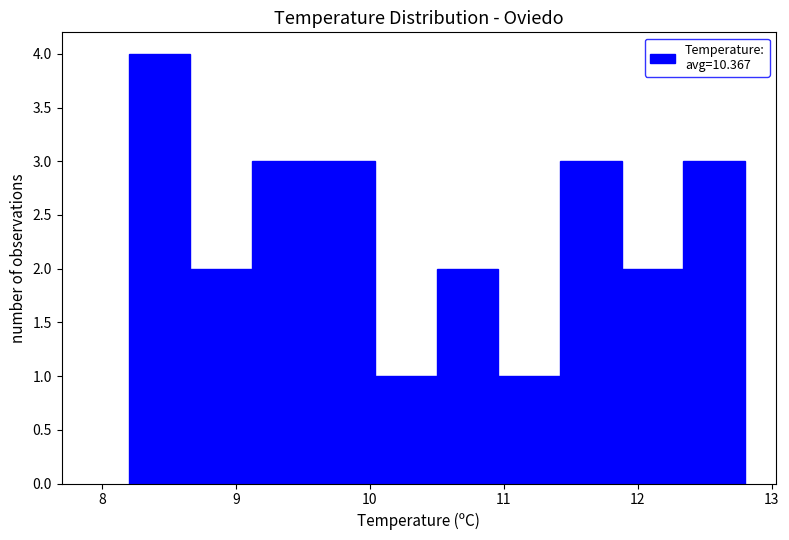

Reading left to right, transcribe this chart: for each bar, give the range it covers on the x-axis and its height. Neither the bar edges nor the heights are printed on the chart, so give them approximately, as read against the axes.

8.20 to 8.66: 4
8.66 to 9.12: 2
9.12 to 9.58: 3
9.58 to 10.04: 3
10.04 to 10.50: 1
10.50 to 10.96: 2
10.96 to 11.42: 1
11.42 to 11.88: 3
11.88 to 12.34: 2
12.34 to 12.80: 3